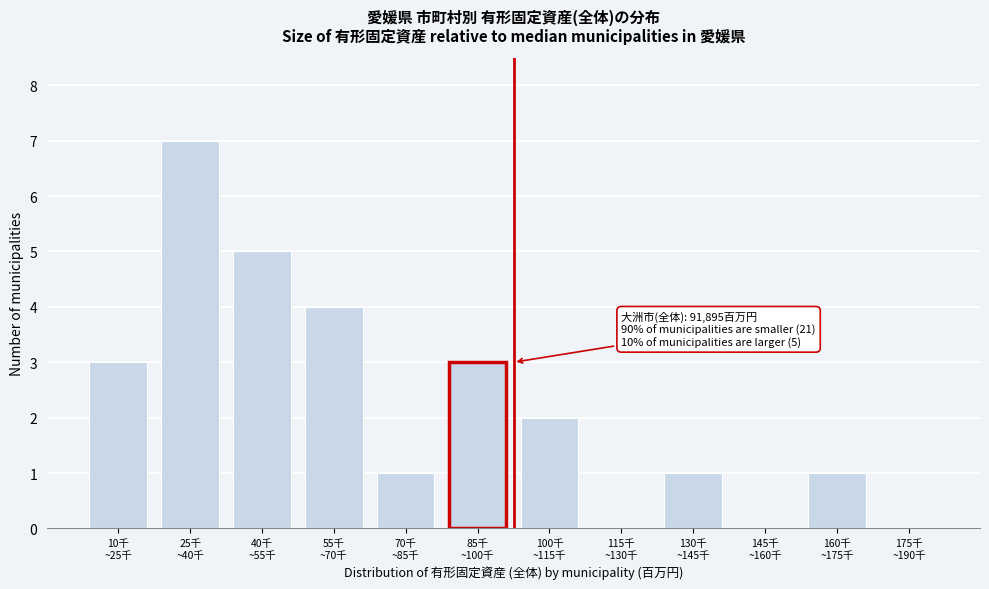

What is the sum of all values?

27